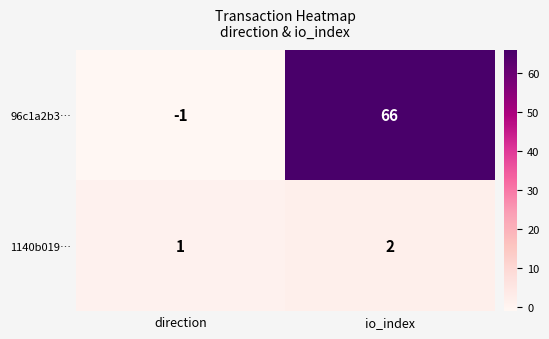

At which label does 96c1a2b3… reach its peak?

io_index